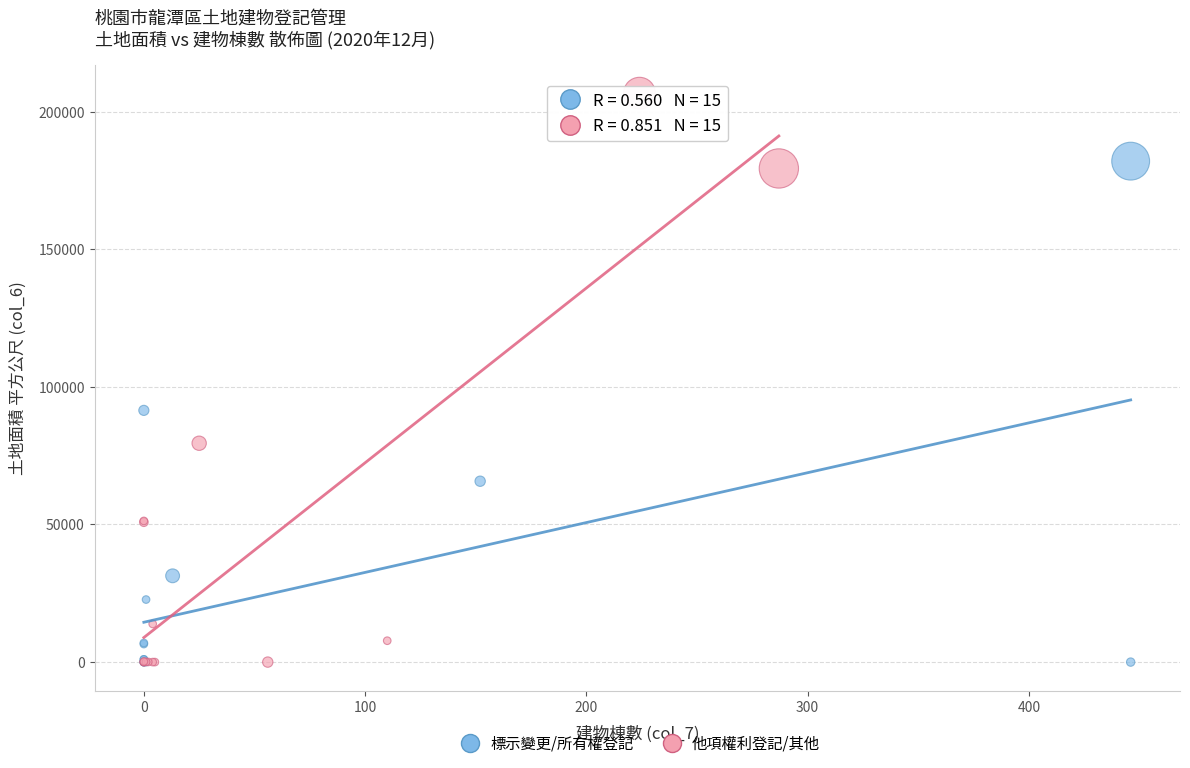

Which series has the widest spread of Y values?

他項權利登記/其他